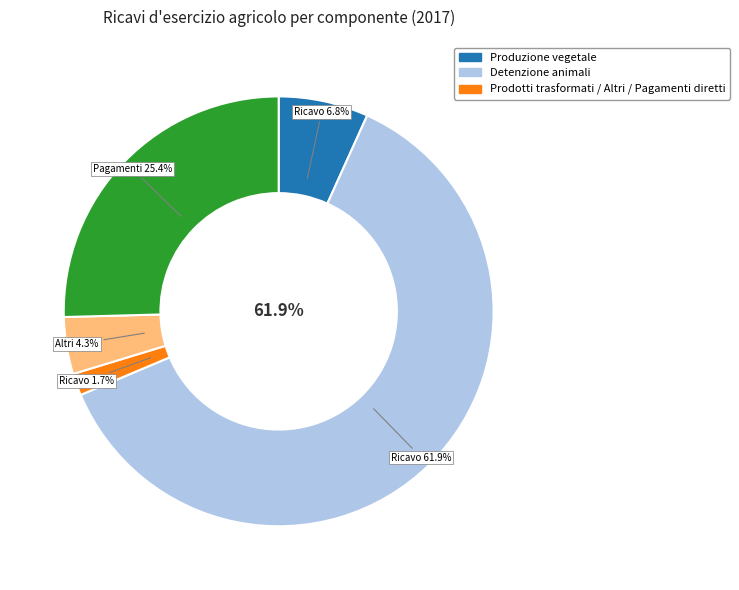

Which slice is the smallest?

Ricavo prodotti trasformati